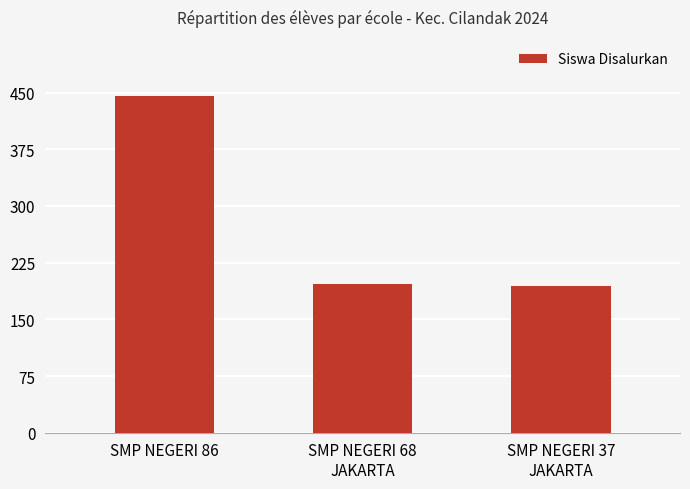

The value at SMP NEGERI 86 is 635. True or false?

False